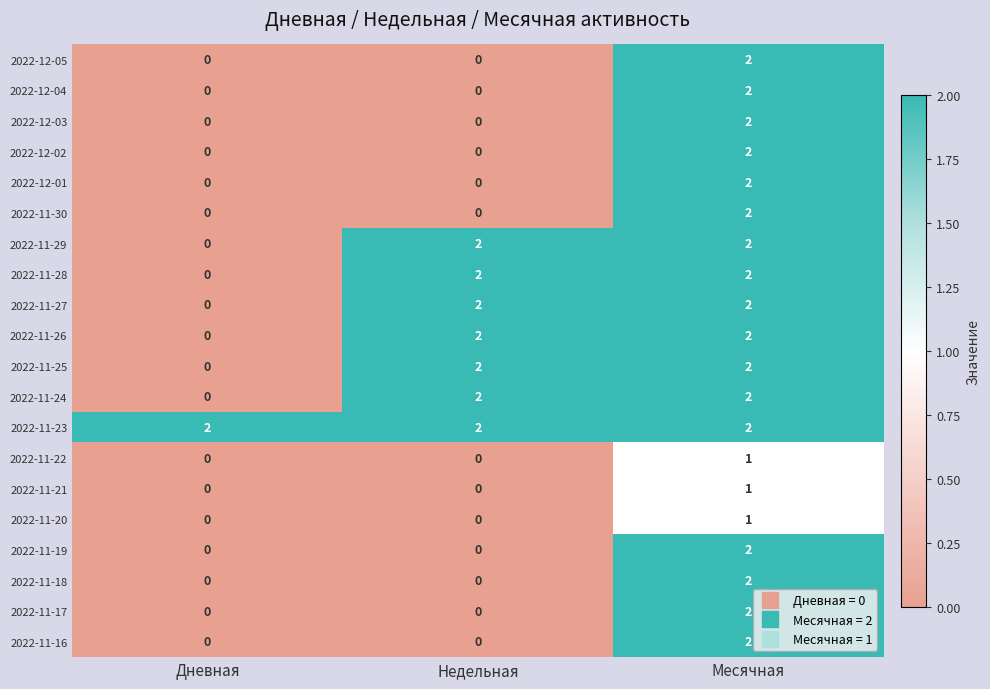

What is the difference between the highest and lowest values at Дневная?

2